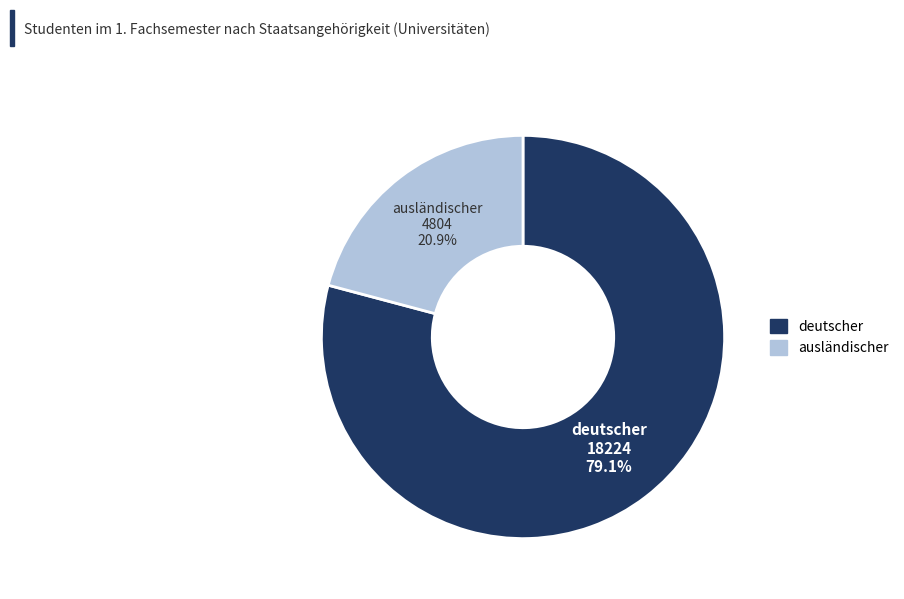

To the nearest percent, what portion does ausländischer represent?

21%